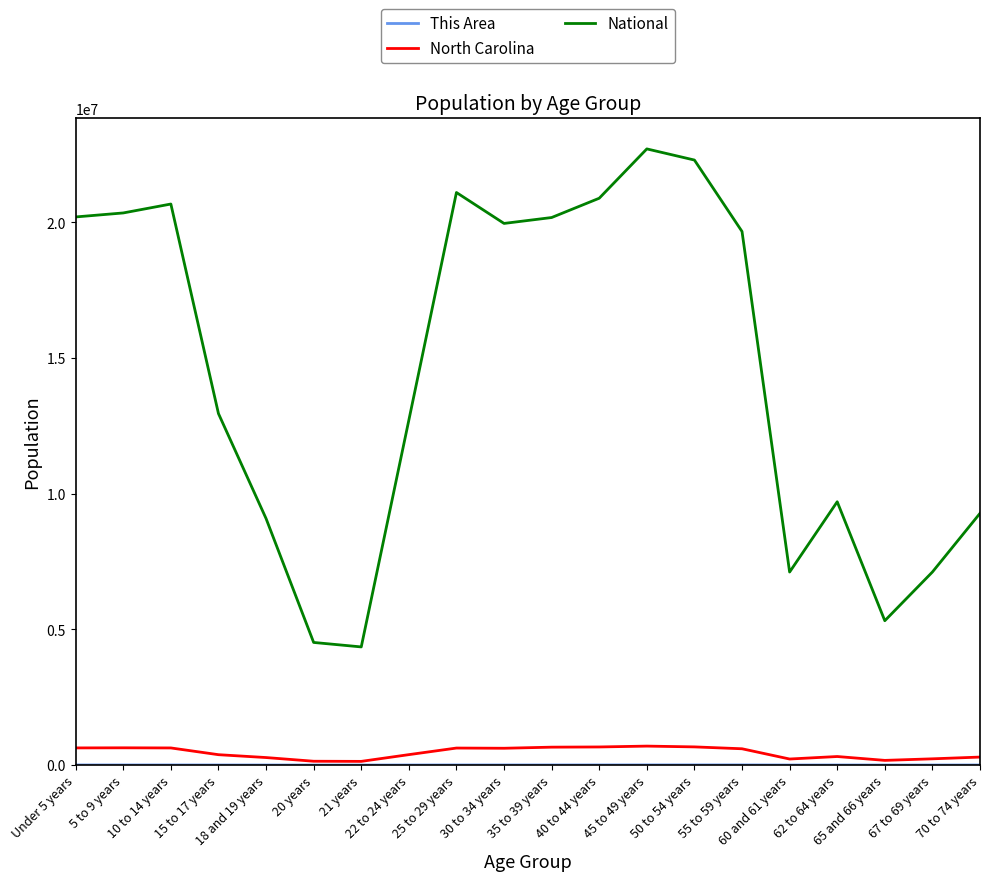

True or false: North Carolina and National intersect in this chart.

False